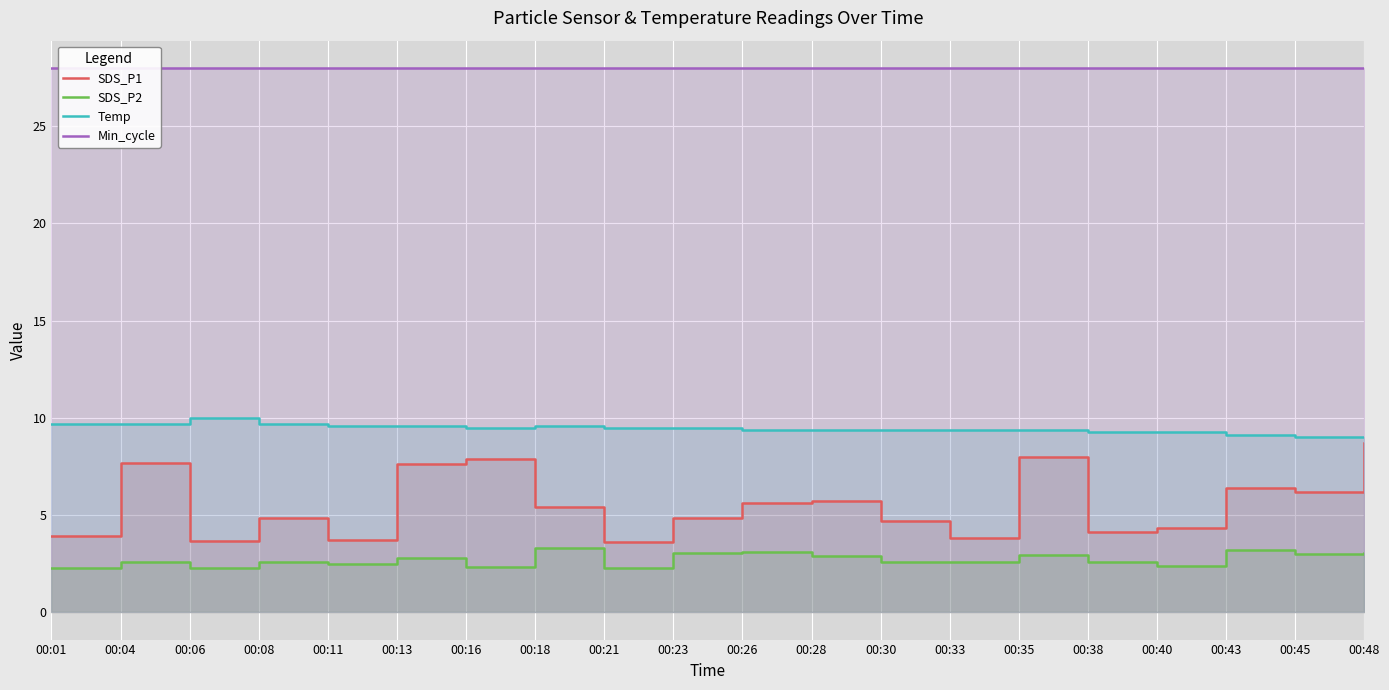

True or false: SDS_P1 and Temp intersect in this chart.

False